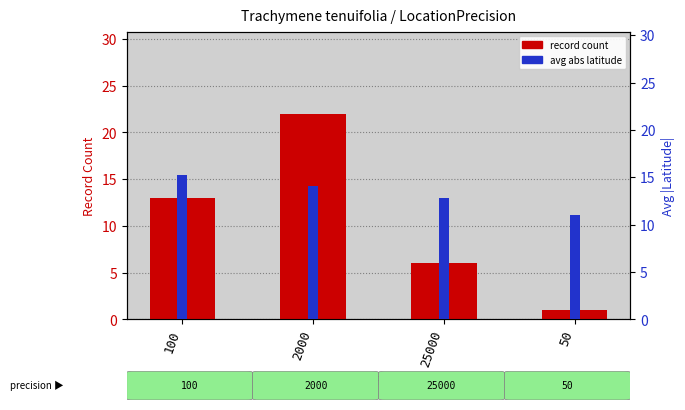

What is the average value of the avg abs latitude series?

13.3